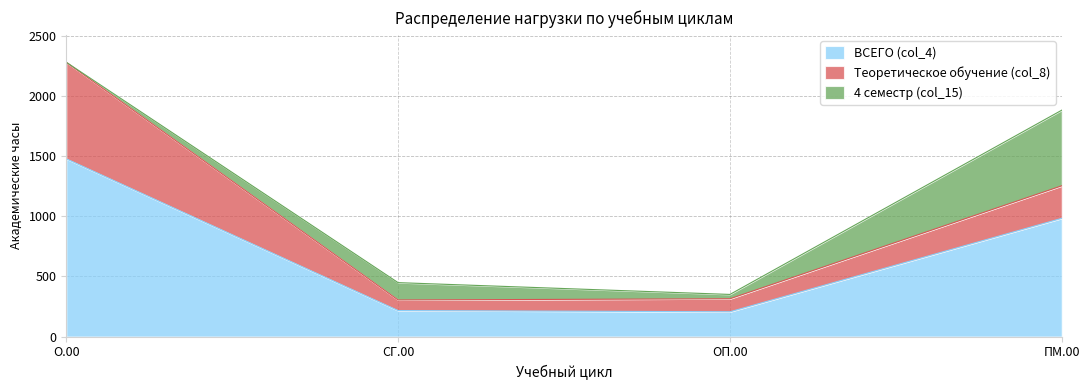

Count the number of data series in this chart.

3